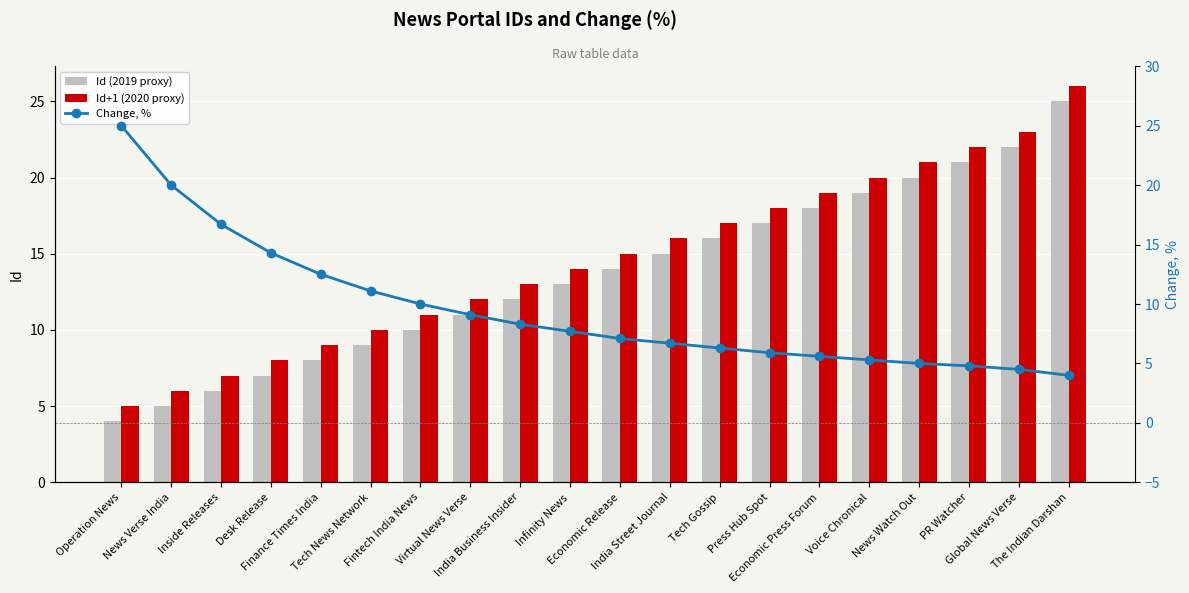

Rank the series at Tech News Network from lowest to highest value.

Id (2019 proxy), Id+1 (2020 proxy), Change, %